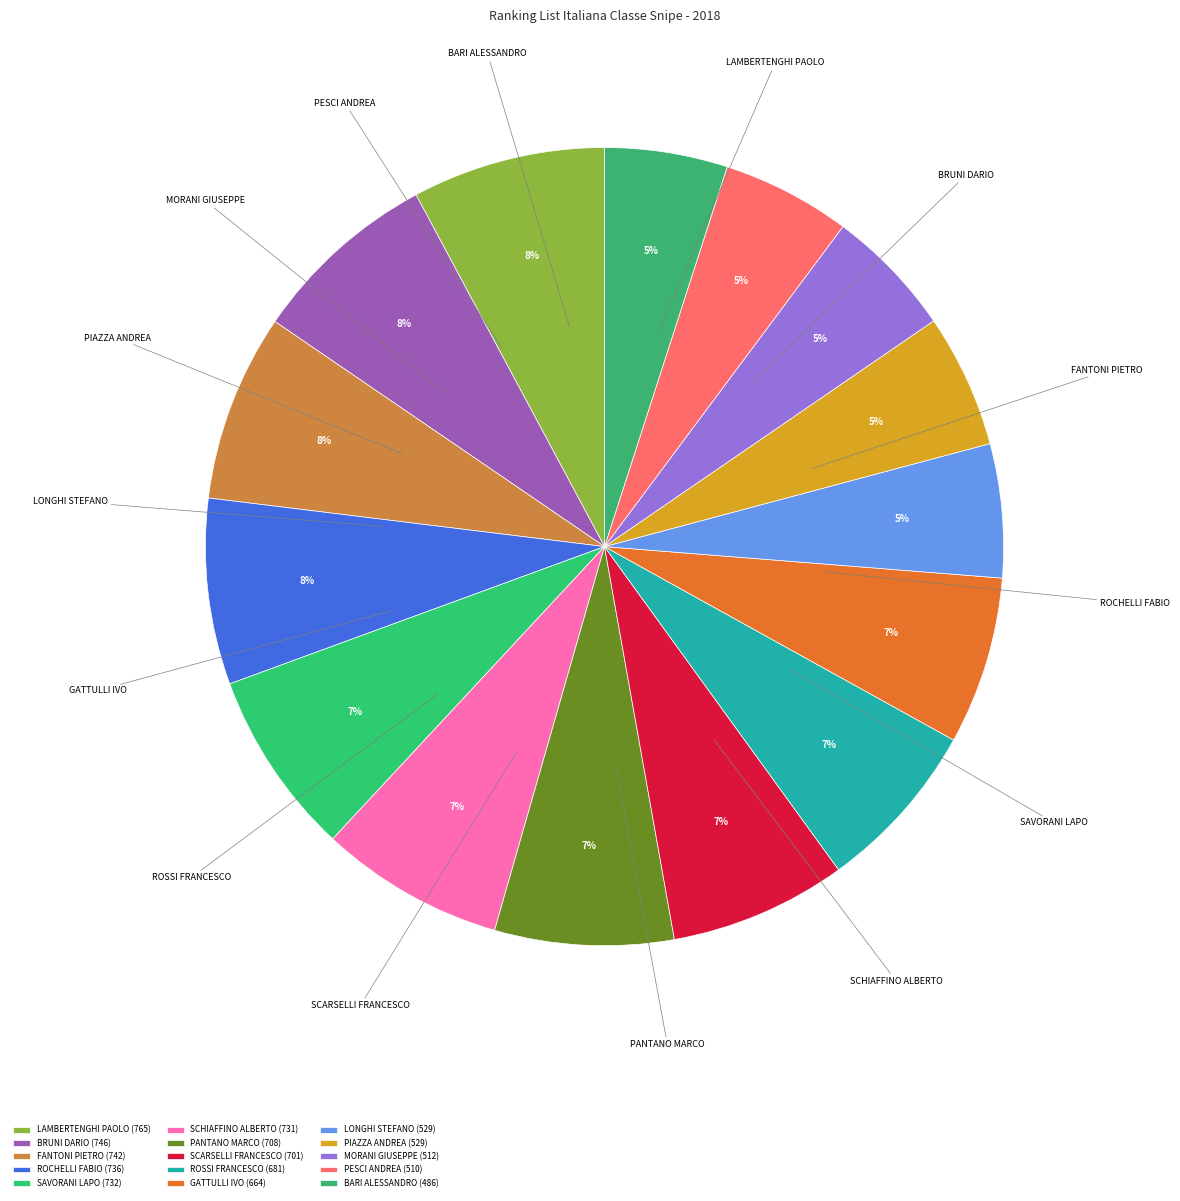

Is ROCHELLI FABIO the majority of the pie?

No